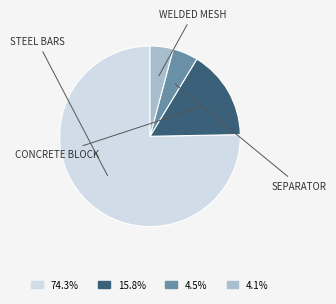

Is there a majority slice in this chart?

Yes